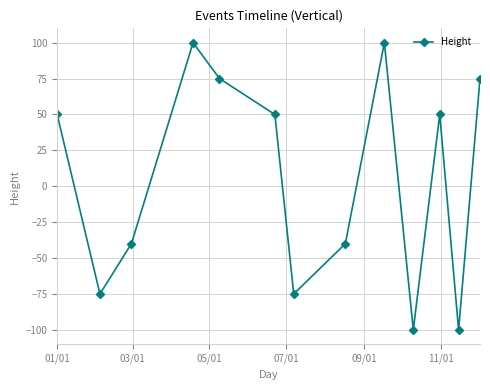

How many points are higher than both their immediate neighbors (excluding endpoints)?

3